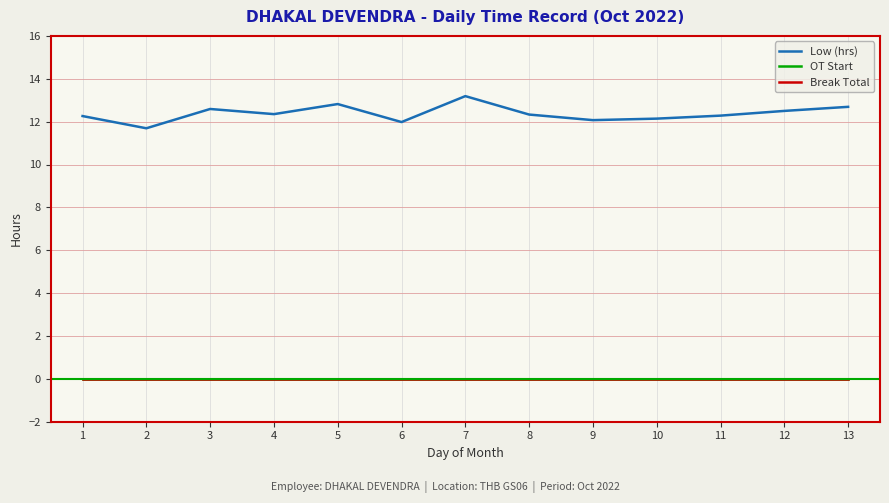

True or false: Low (hrs) has a value of 2.9 at 11.

False